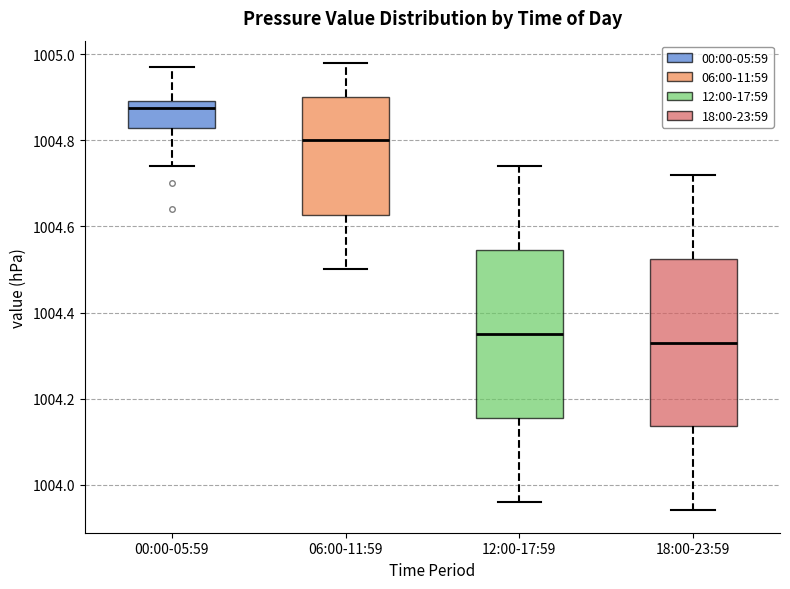

Reading left to right, transcribe this box plot: for each box, give where its median line is, the range the box spans, and where its two whiskers end, as read against the y-axis. The values are not printed on the chart, so give them approximately, as read against the axis.

00:00-05:59: median 1004.88, box 1004.84 to 1004.90, whiskers 1004.74 to 1004.98
06:00-11:59: median 1004.80, box 1004.62 to 1004.90, whiskers 1004.50 to 1004.98
12:00-17:59: median 1004.36, box 1004.16 to 1004.54, whiskers 1003.96 to 1004.74
18:00-23:59: median 1004.34, box 1004.14 to 1004.52, whiskers 1003.94 to 1004.72